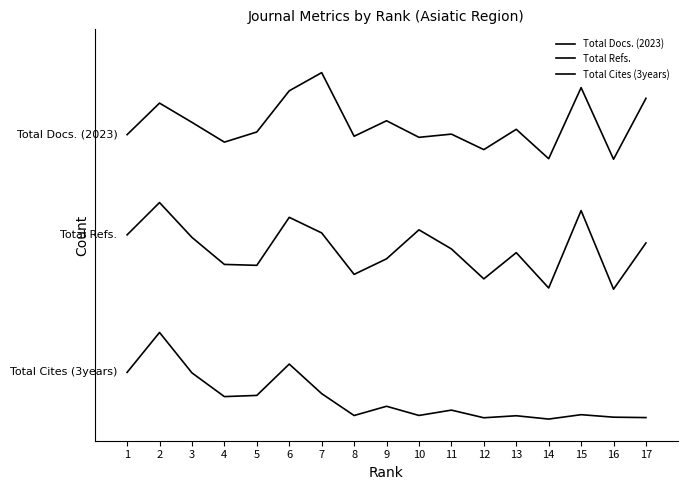

Rank the series at 2 from highest to lowest value.

Total Docs. (2023), Total Refs., Total Cites (3years)